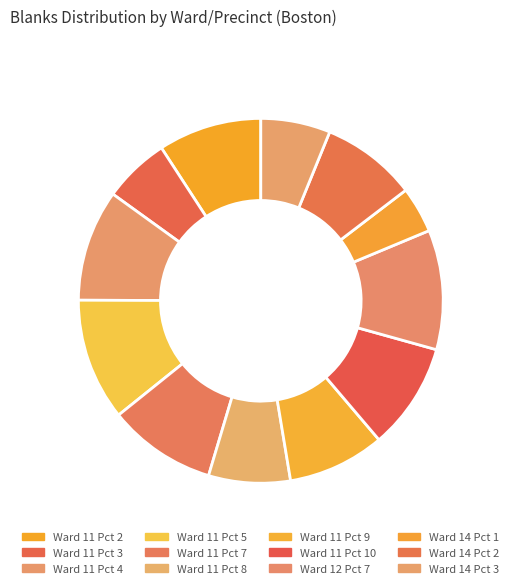

Which slice is the largest?

Ward 11 Pct 5